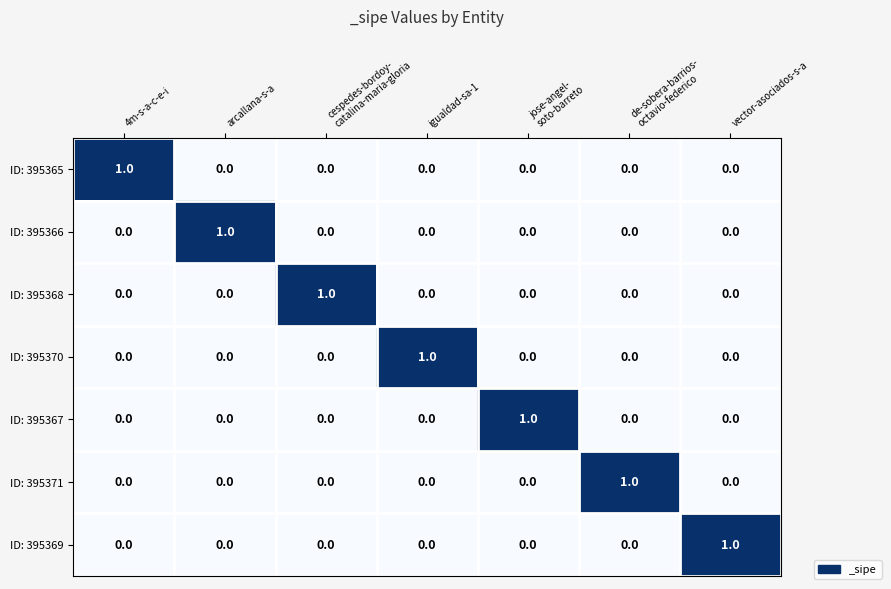

True or false: ID: 395371 has a value of 1 at vector-asociados-s-a.

False